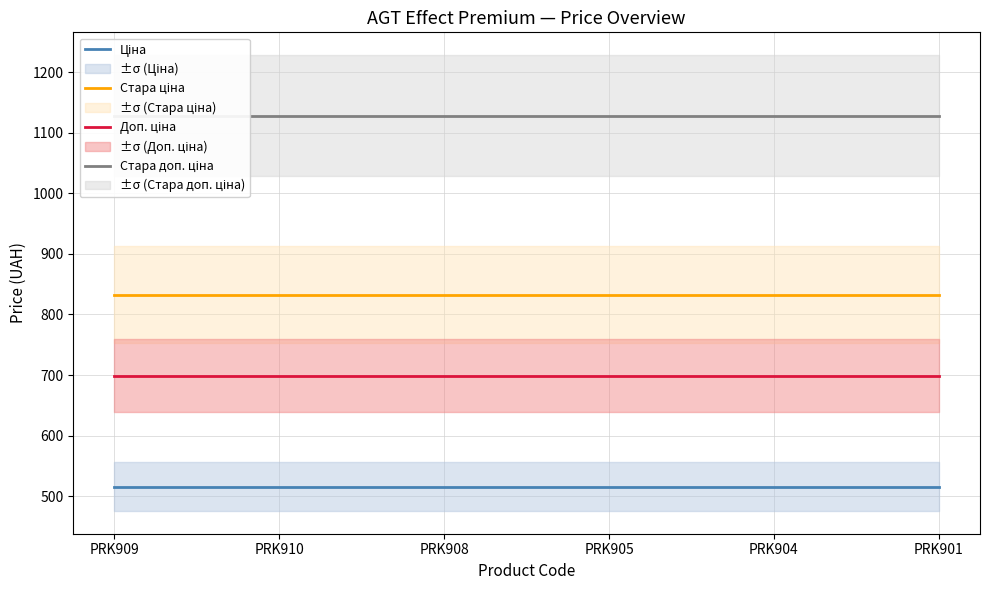

Where is Стара доп. ціна nearest to the value 1127?

PRK909